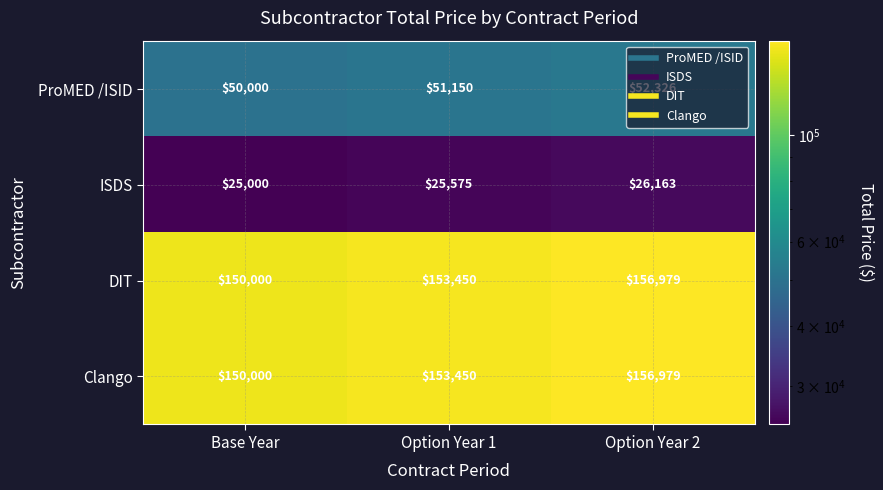

What is the minimum value shown in the chart?

25000